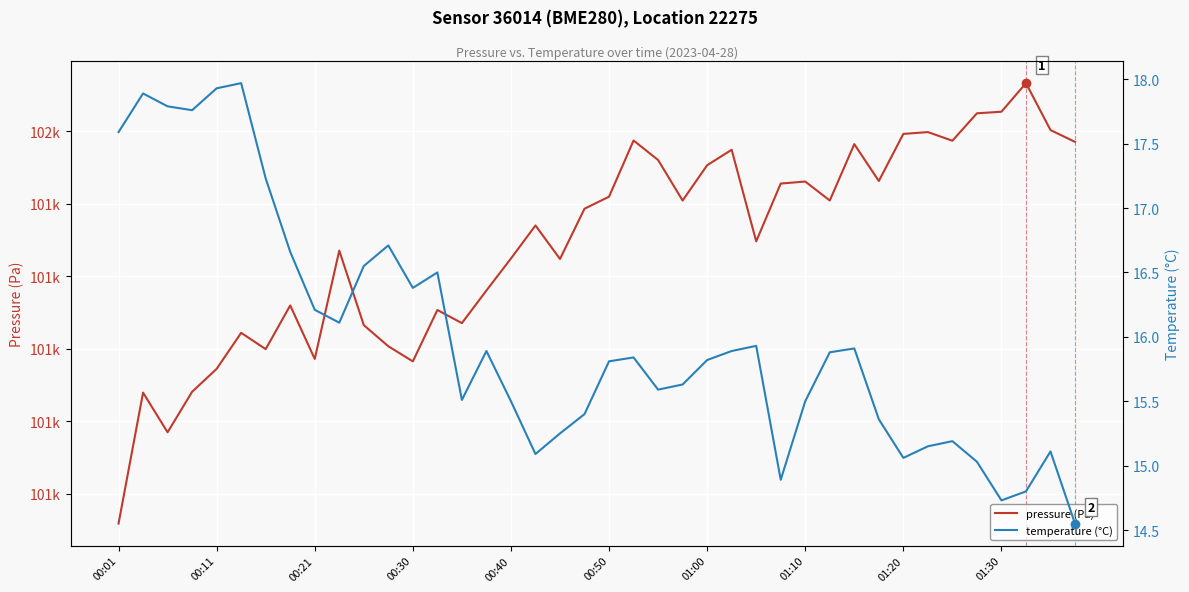

Which series contains the highest Y value?

pressure (Pa)